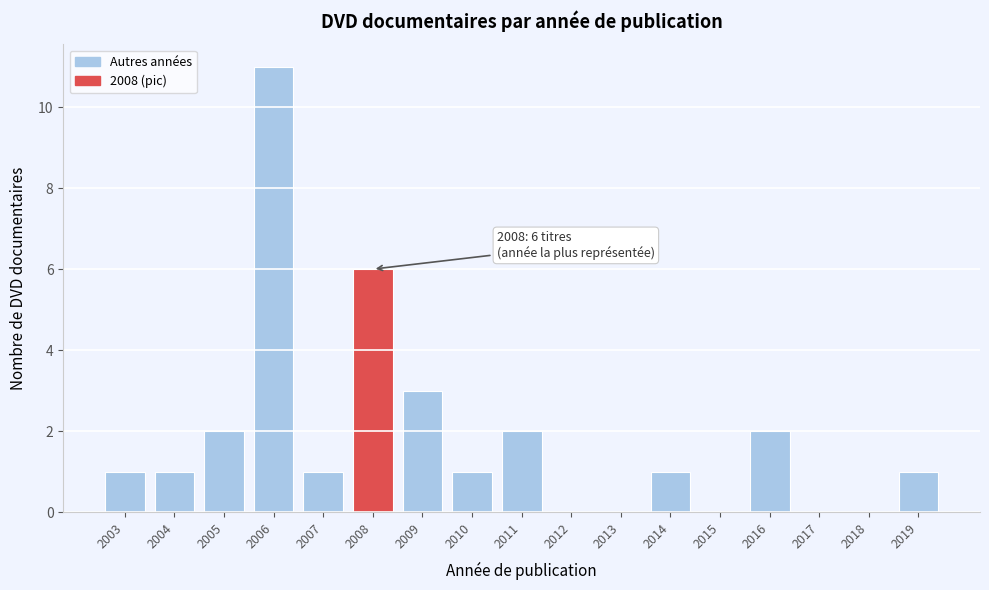

Reading right to left, extract all data points from this chart.

2019=1	2018=0	2017=0	2016=2	2015=0	2014=1	2013=0	2012=0	2011=2	2010=1	2009=3	2008=6	2007=1	2006=11	2005=2	2004=1	2003=1